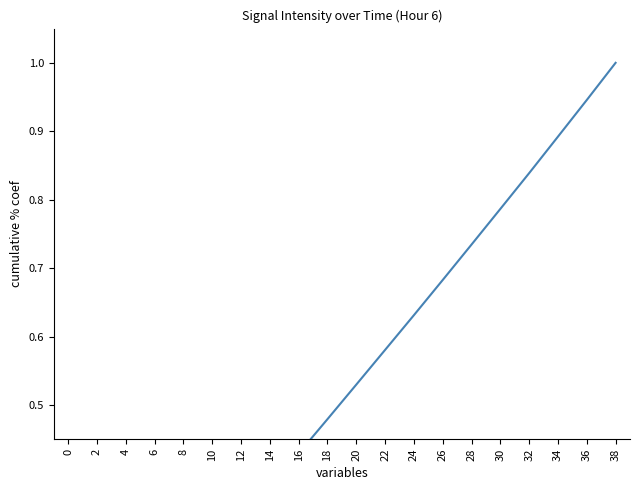

Reading right to left, transcribe all the data shown in this chart.

1.0	0.9	0.9	0.8	0.8	0.7	0.7	0.6	0.6	0.5	0.5	0.4	0.4	0.3	0.3	0.2	0.2	0.1	0.1	0.0